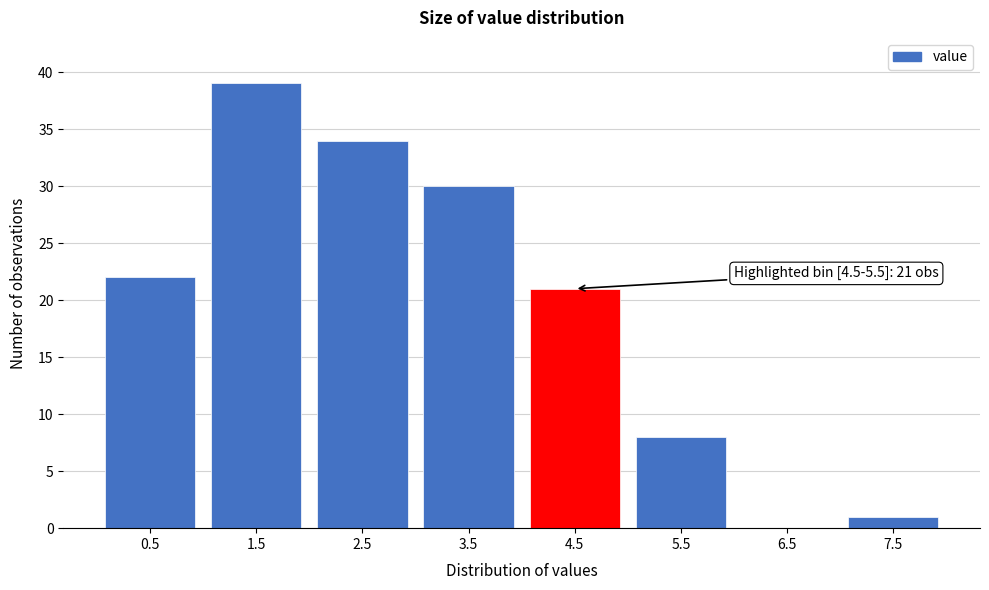

Reading left to right, transcribe all the data shown in this chart.

0.5=22	1.5=39	2.5=34	3.5=30	4.5=21	5.5=8	6.5=0	7.5=1